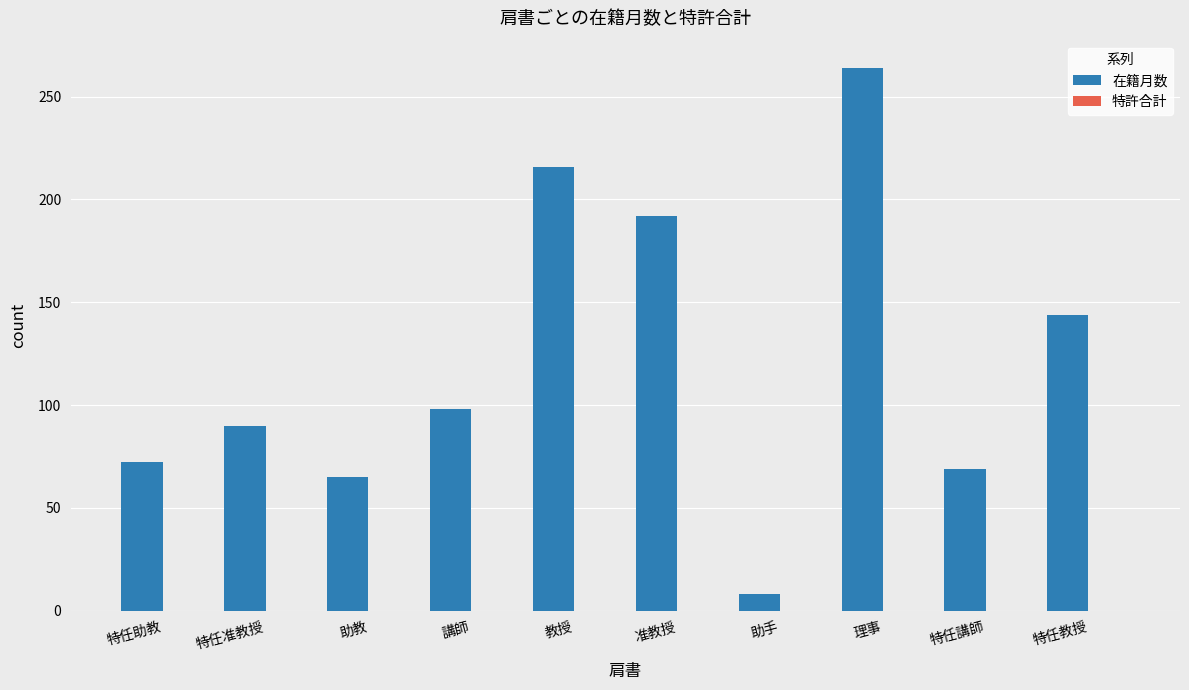

Read the value at 教授.

215.7